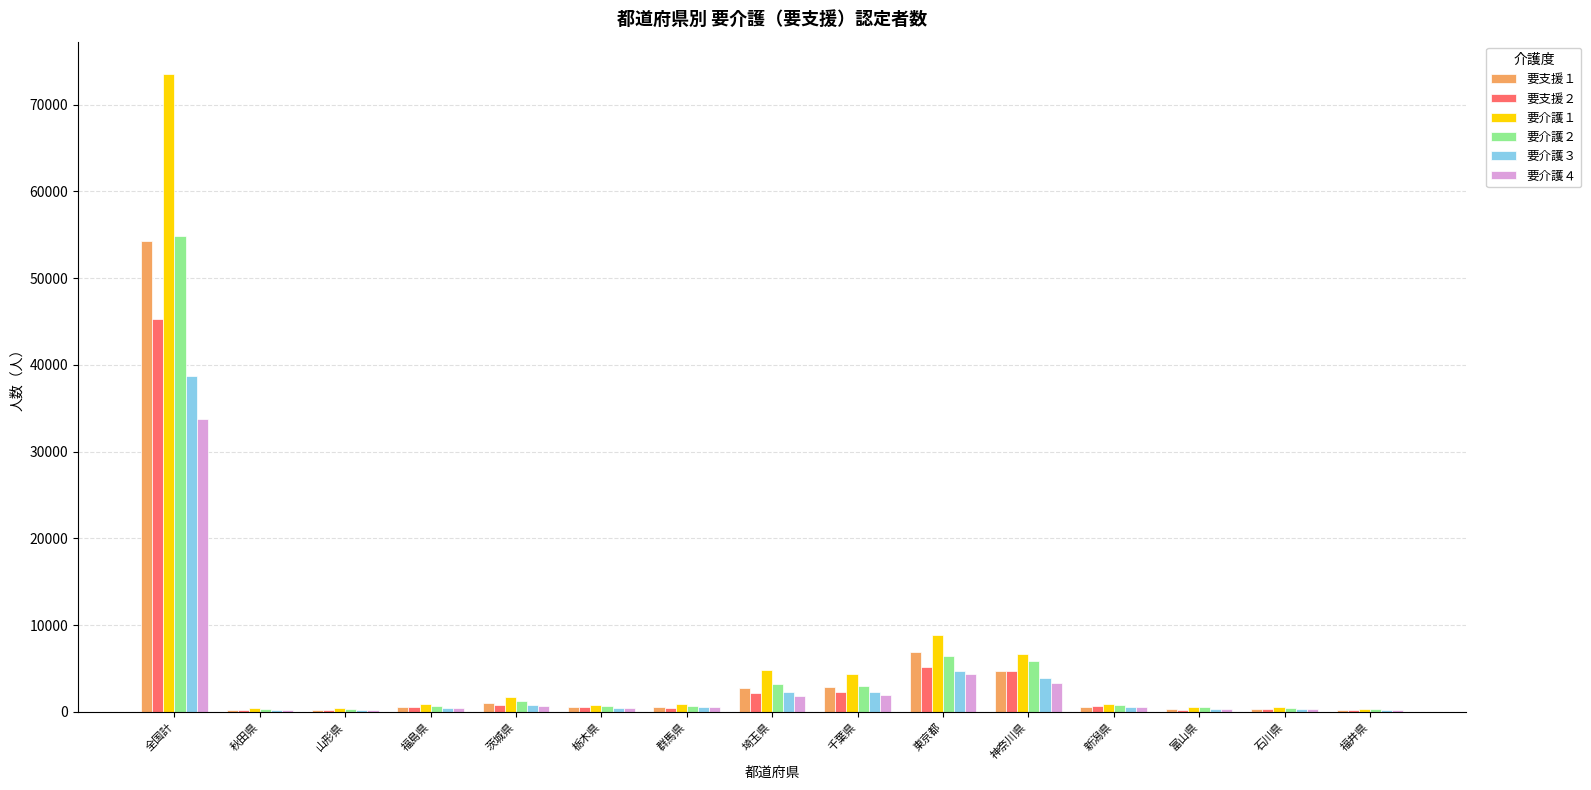

Which category has the highest value in the 要支援２ series?

全国計